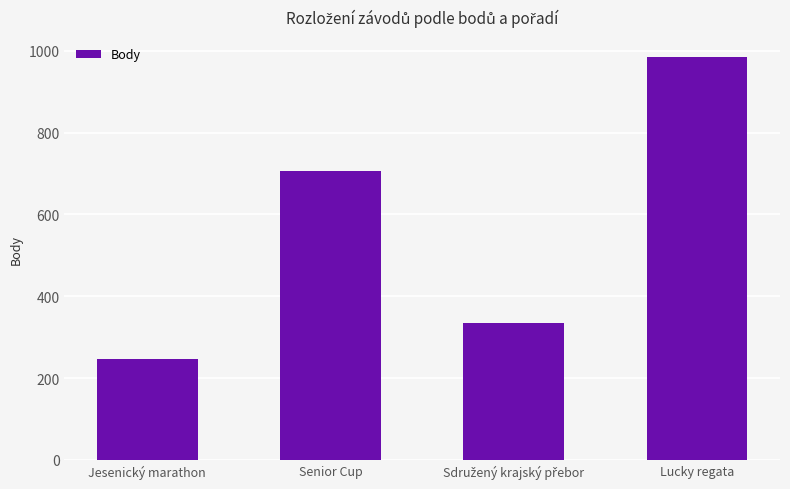

At which category does the chart reach its minimum across all series?

Jesenický marathon